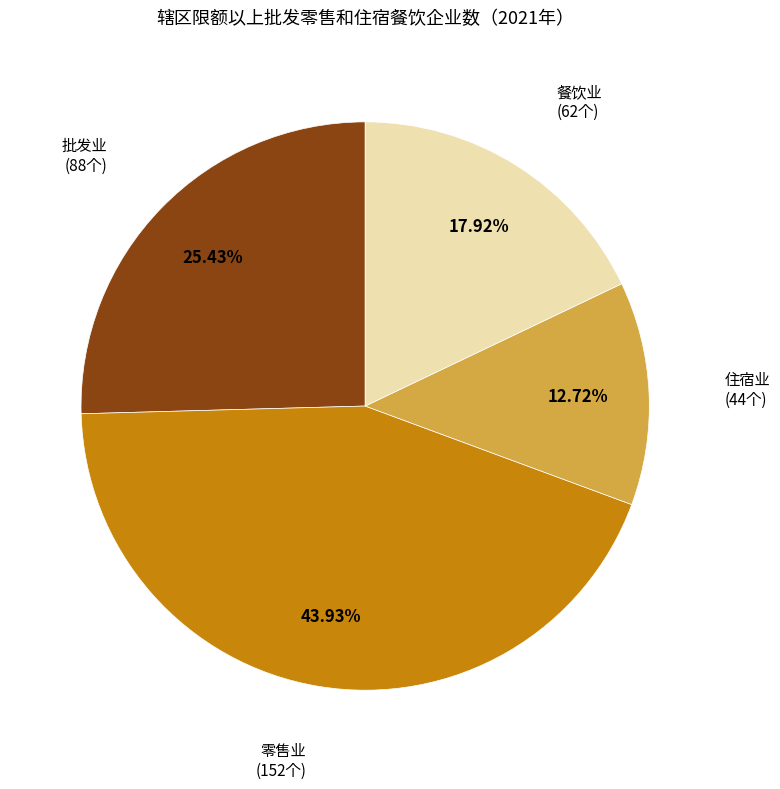

Which category has the smallest portion of the pie?

住宿业